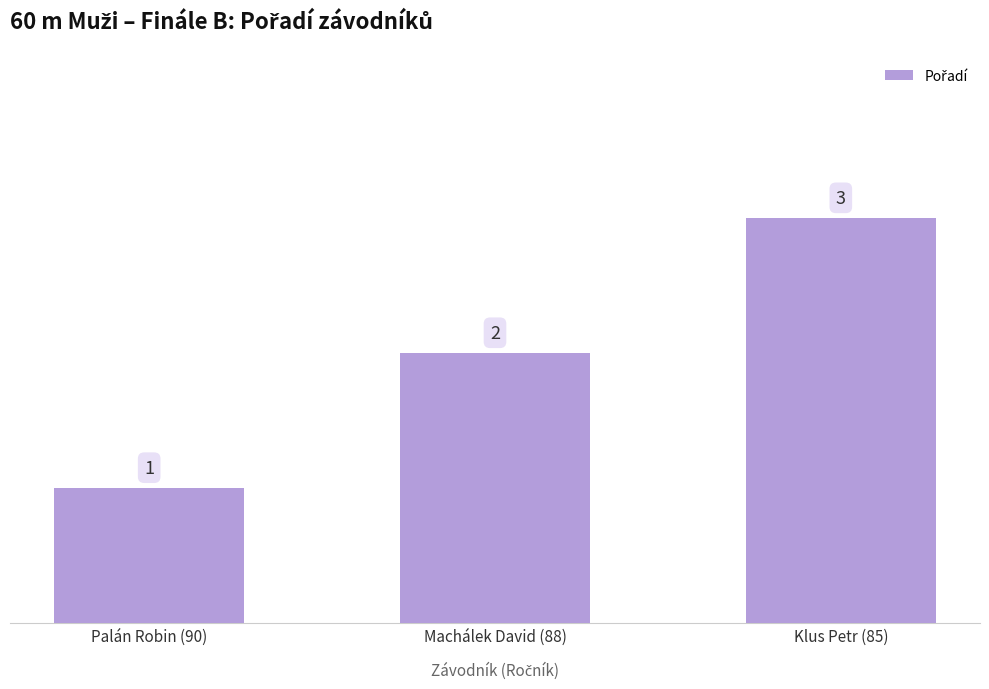

What is the label of the 3rd bar from the right?

Palán Robin (90)